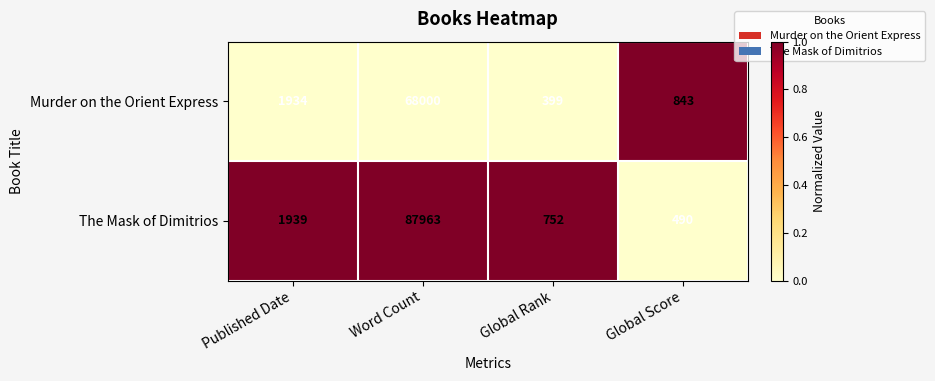

What is the difference between the second highest and minimum values in the Murder on the Orient Express series?

1535